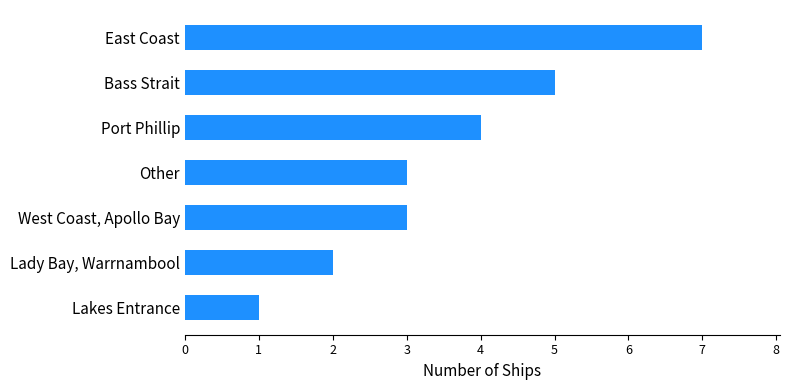

What is the change in value from Lakes Entrance to Port Phillip?

+3